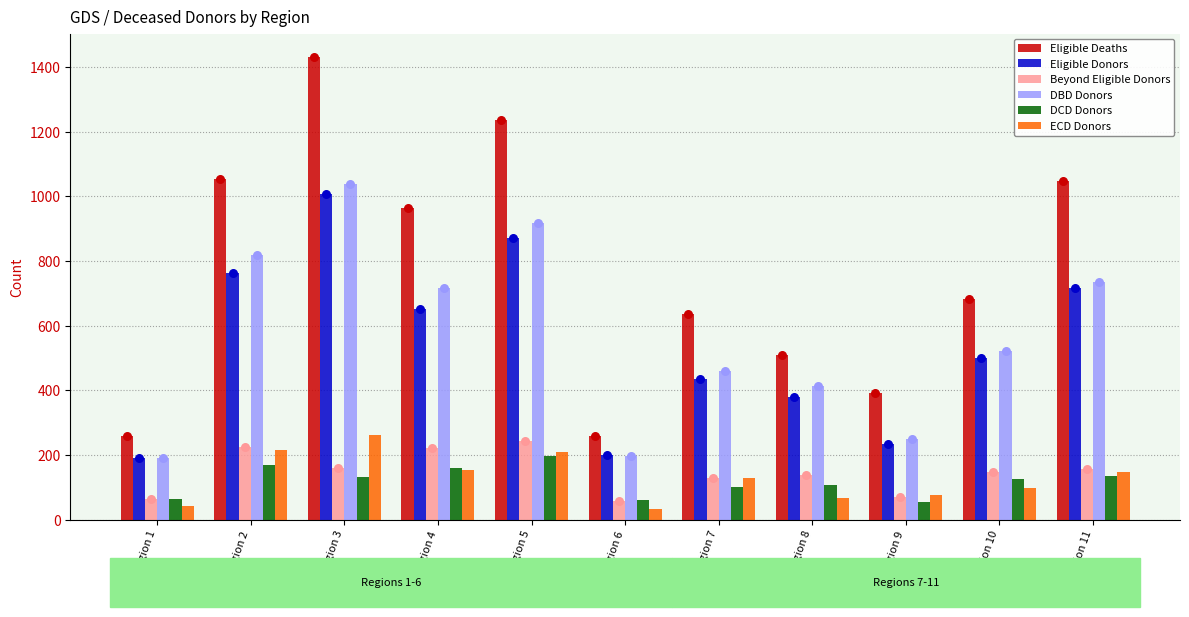

Which series reaches the maximum Y coordinate?

Eligible Deaths